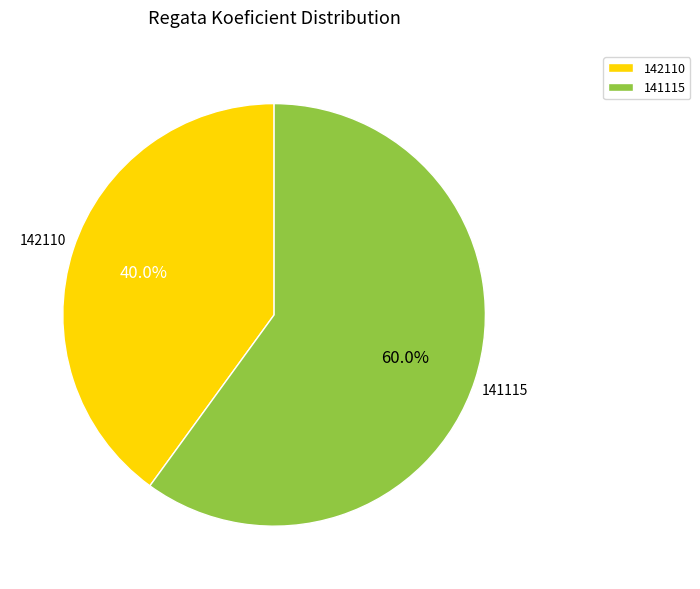

What portion of the pie excludes 141115?

40.0%